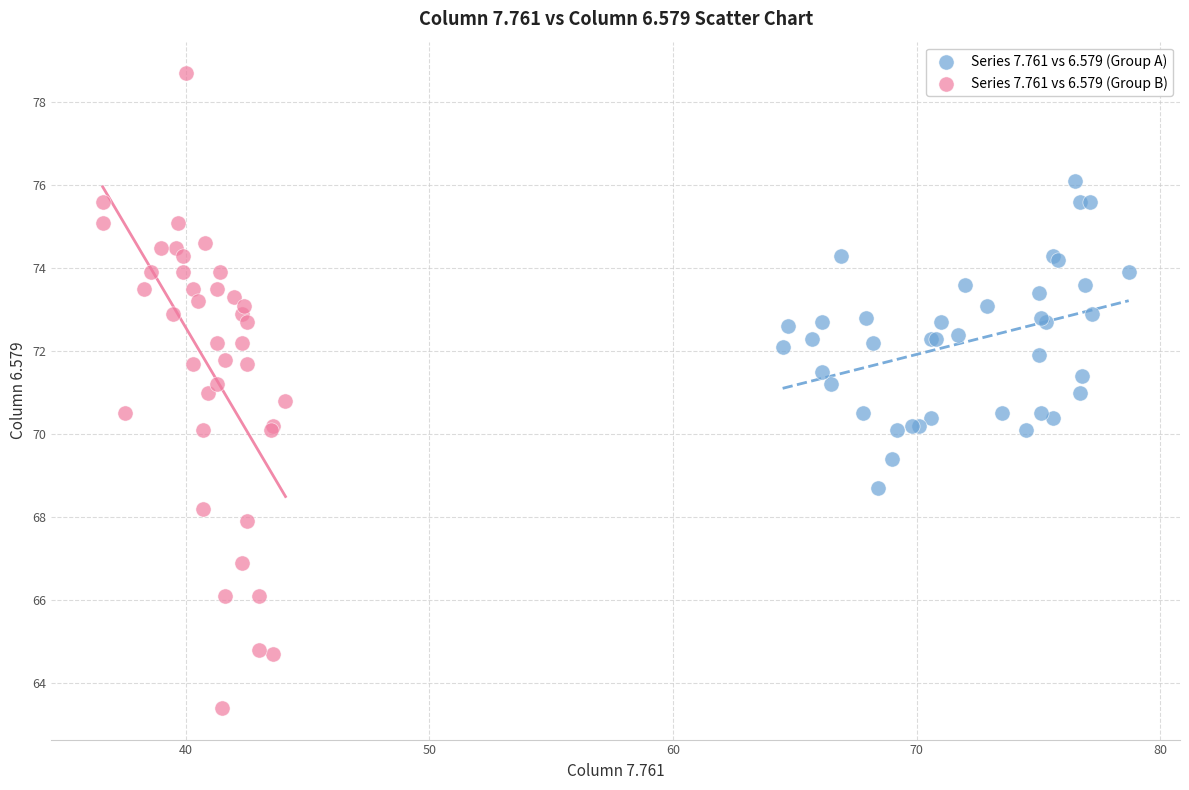

Which series reaches the minimum Y coordinate?

Series 7.761 vs 6.579 (Group B)